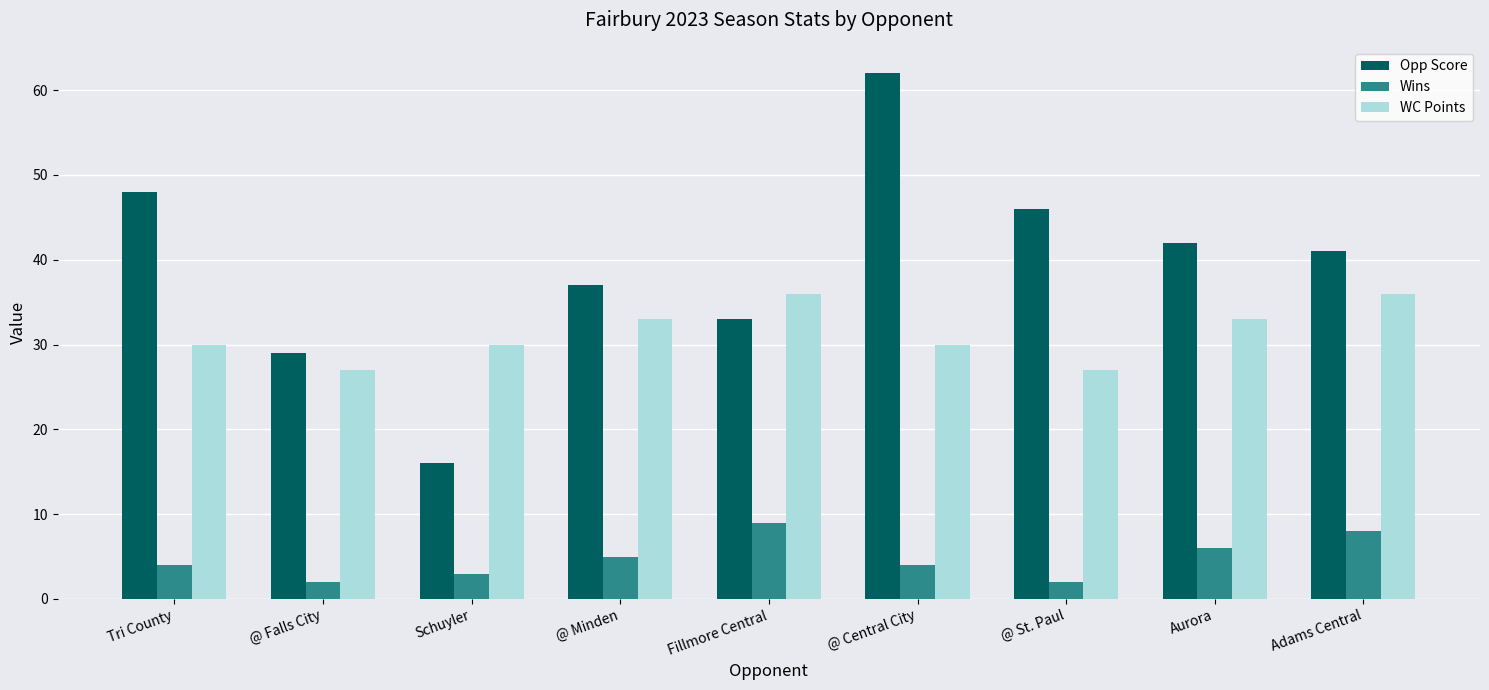

What is the spread (max minus min) of values at Schuyler?

27